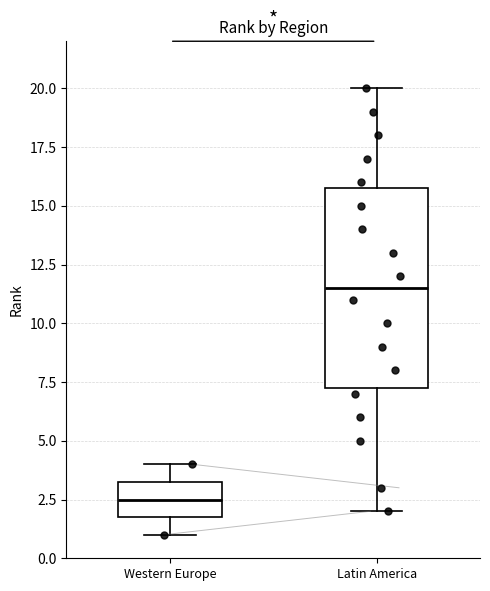

Which box has the highest median line?

Latin America